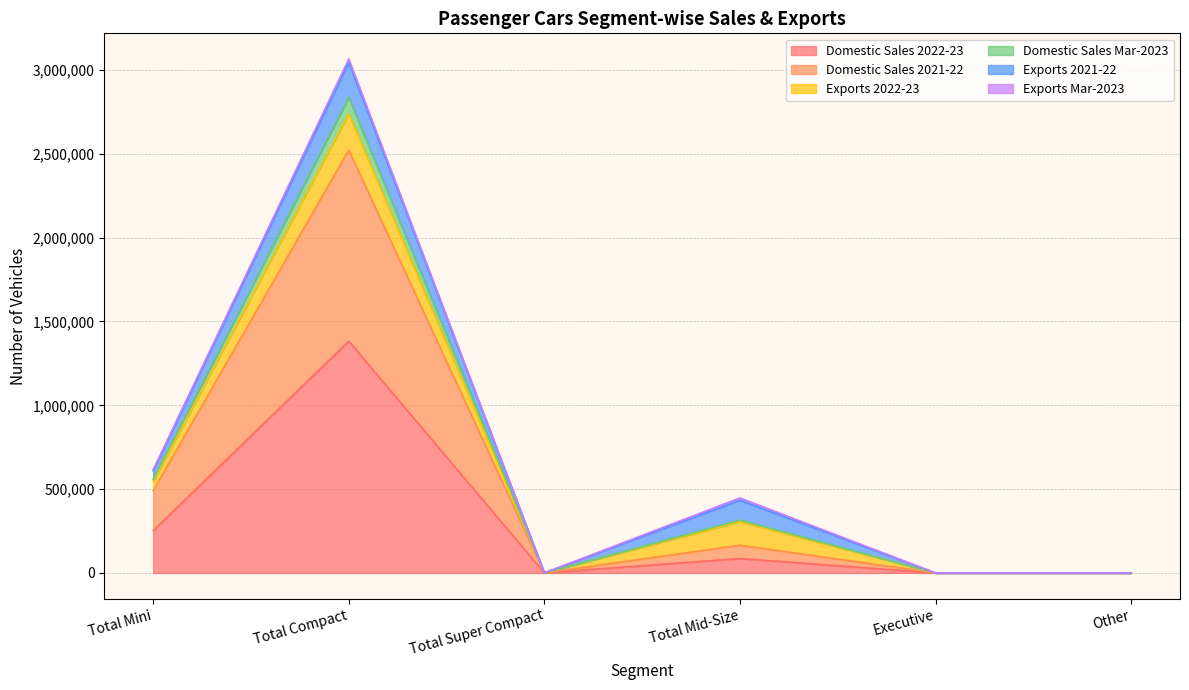

How many values in Domestic Sales Mar-2023 are above zero?

4